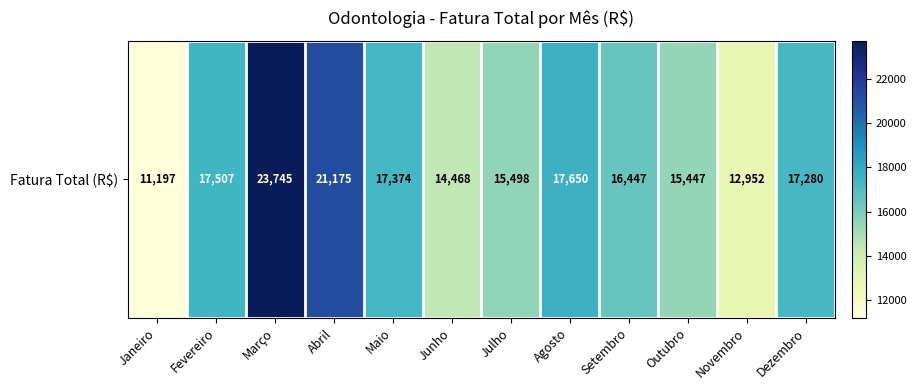

Where is the data nearest to the value 17470?

Fevereiro